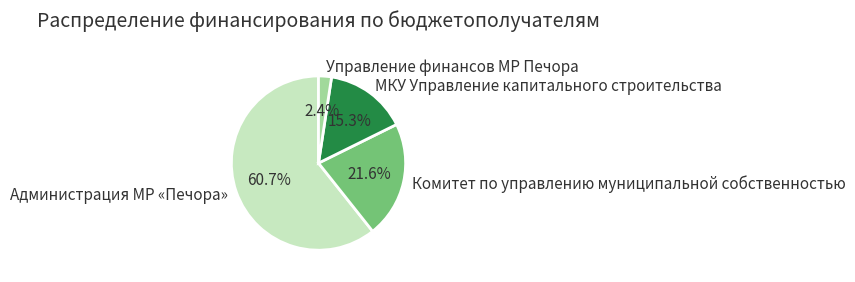

Combined, what portion of the pie is Комитет по управлению муниципальной собственностью and Администрация МР «Печора»?

82.3%